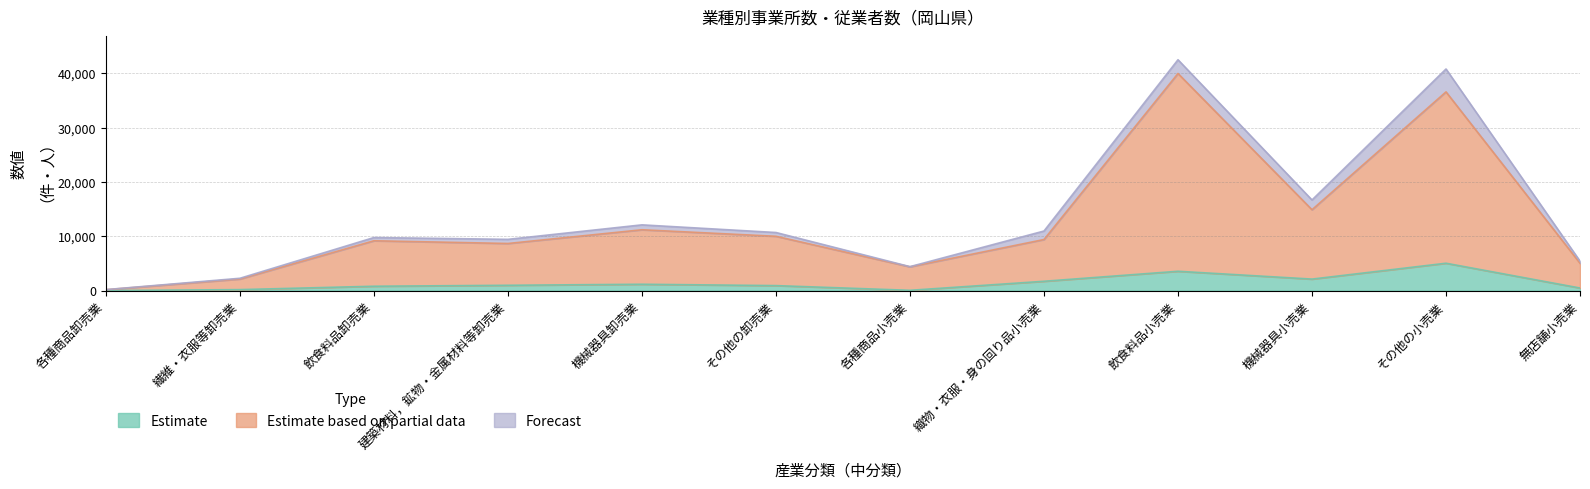

Where is the first local minimum for Estimate based on partial data?

建築材料，鉱物・金属材料等卸売業